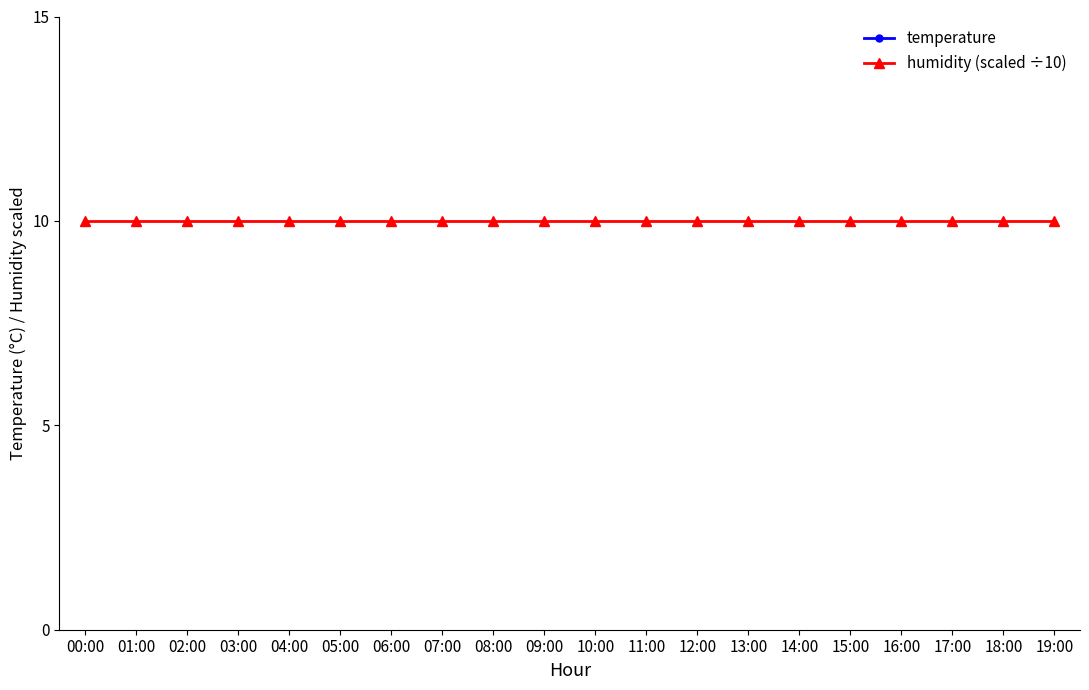

Reading left to right, transcribe all the data shown in this chart.

temperature: 00:00=22.4	01:00=22.0	02:00=21.9	03:00=21.9	04:00=21.8	05:00=21.7	06:00=21.6	07:00=21.7	08:00=21.9	09:00=22.2	10:00=22.6	11:00=23.1	12:00=23.5	13:00=23.8	14:00=23.9	15:00=23.7	16:00=23.4	17:00=23.0	18:00=22.7	19:00=22.5
humidity (scaled ÷10): 00:00=10.0	01:00=10.0	02:00=10.0	03:00=10.0	04:00=10.0	05:00=10.0	06:00=10.0	07:00=10.0	08:00=10.0	09:00=10.0	10:00=10.0	11:00=10.0	12:00=10.0	13:00=10.0	14:00=10.0	15:00=10.0	16:00=10.0	17:00=10.0	18:00=10.0	19:00=10.0